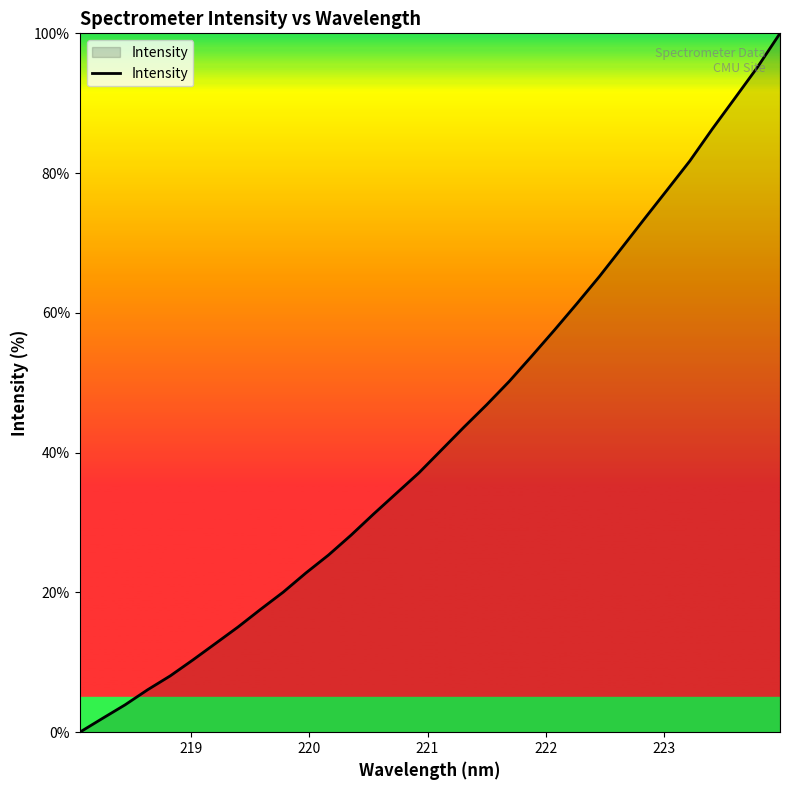

What is the greatest value displayed?

100.0